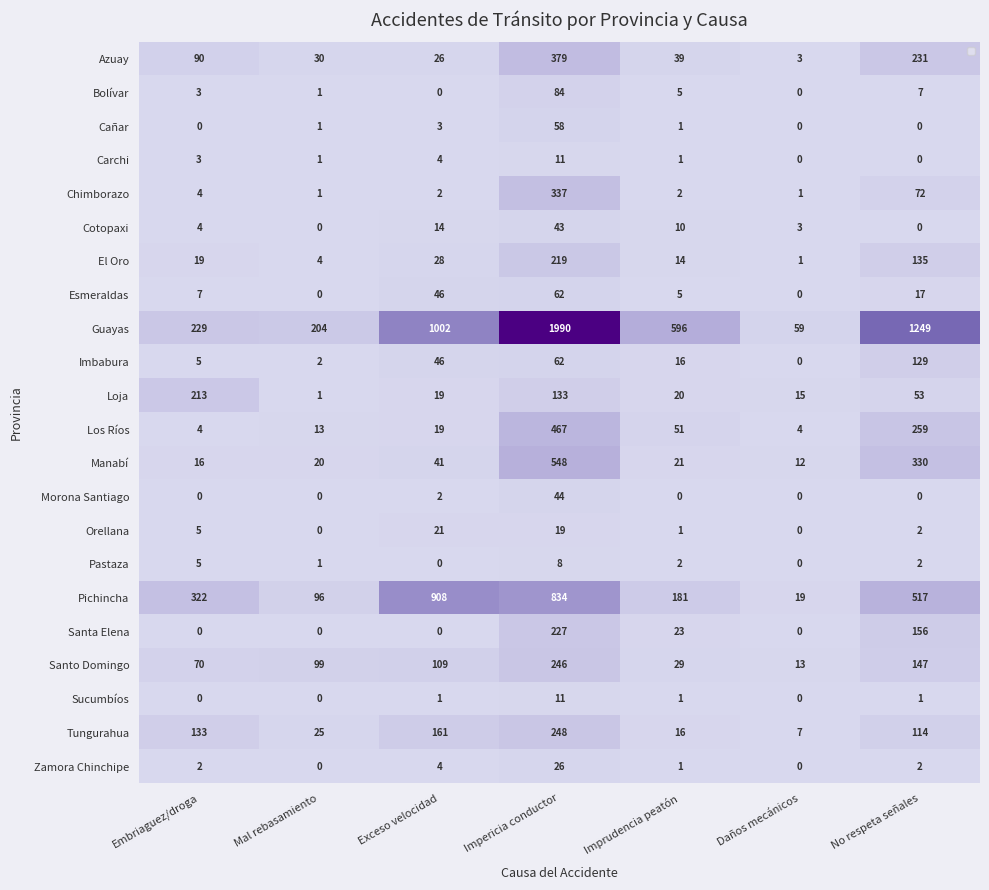

At which category is the sum across all series the highest?

Impericia conductor